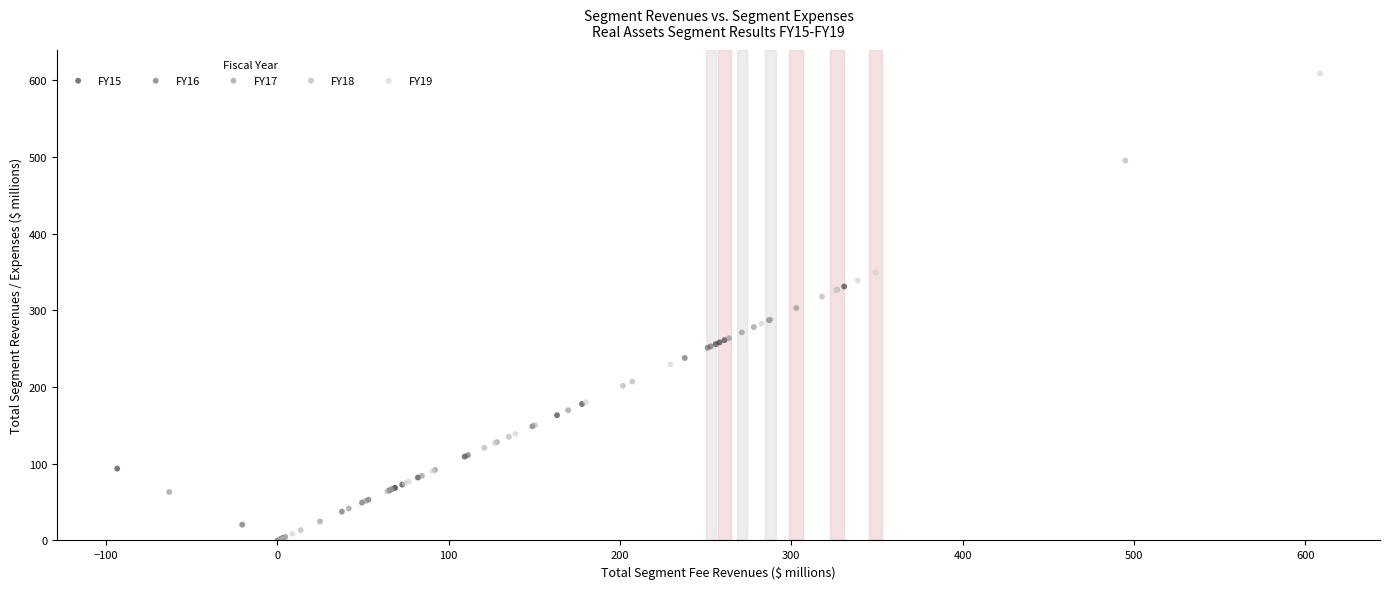

Which series contains the highest Y value?

FY19